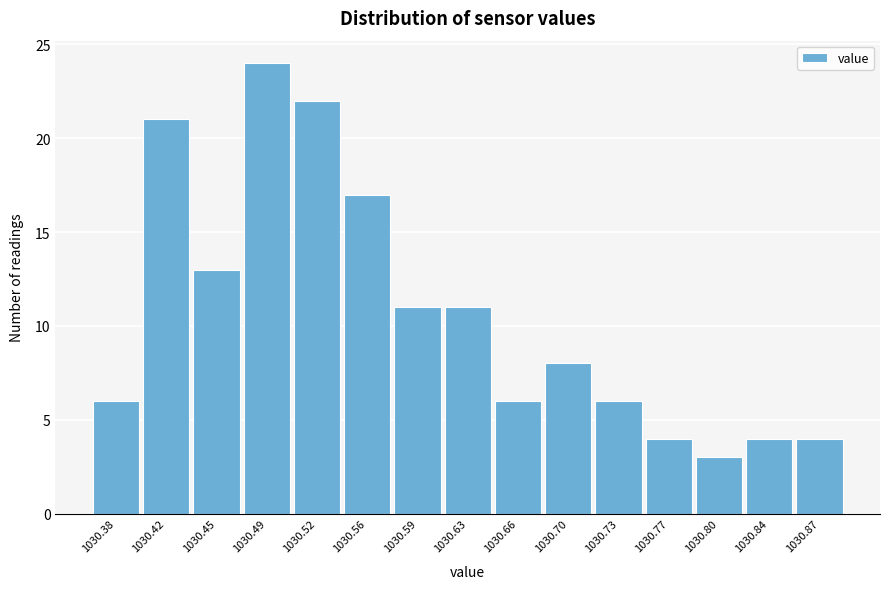

Reading left to right, list all the values displayed in this chart.

1030.38=6	1030.42=21	1030.45=13	1030.49=24	1030.52=22	1030.56=17	1030.59=11	1030.63=11	1030.66=6	1030.70=8	1030.73=6	1030.77=4	1030.80=3	1030.84=4	1030.87=4